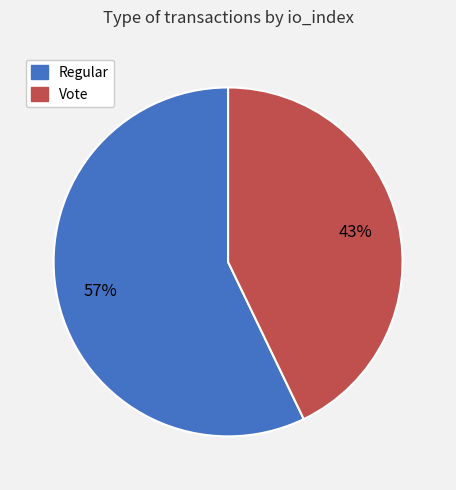

Which slice represents more than half of the pie?

Regular